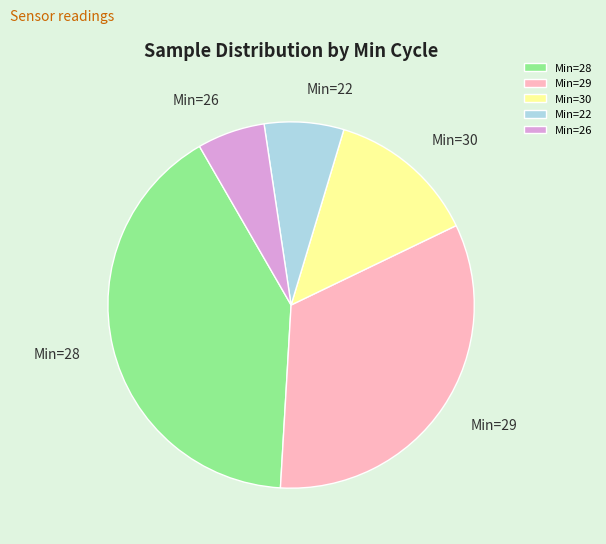

Is it true that Min=28 is 41% of the pie?

True